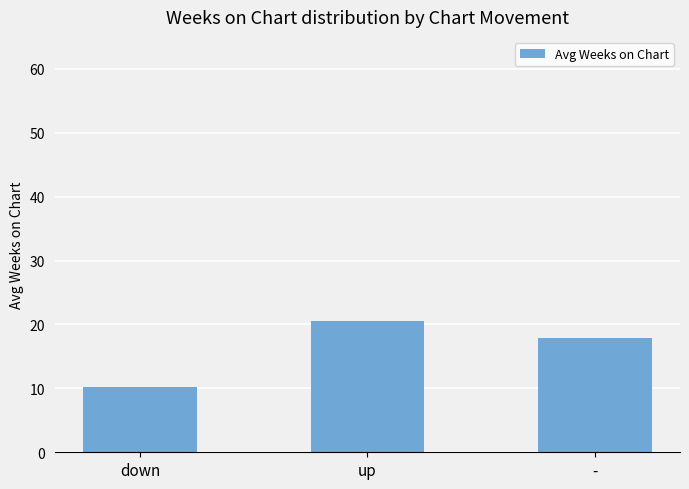

Between - and down, which is larger?

-